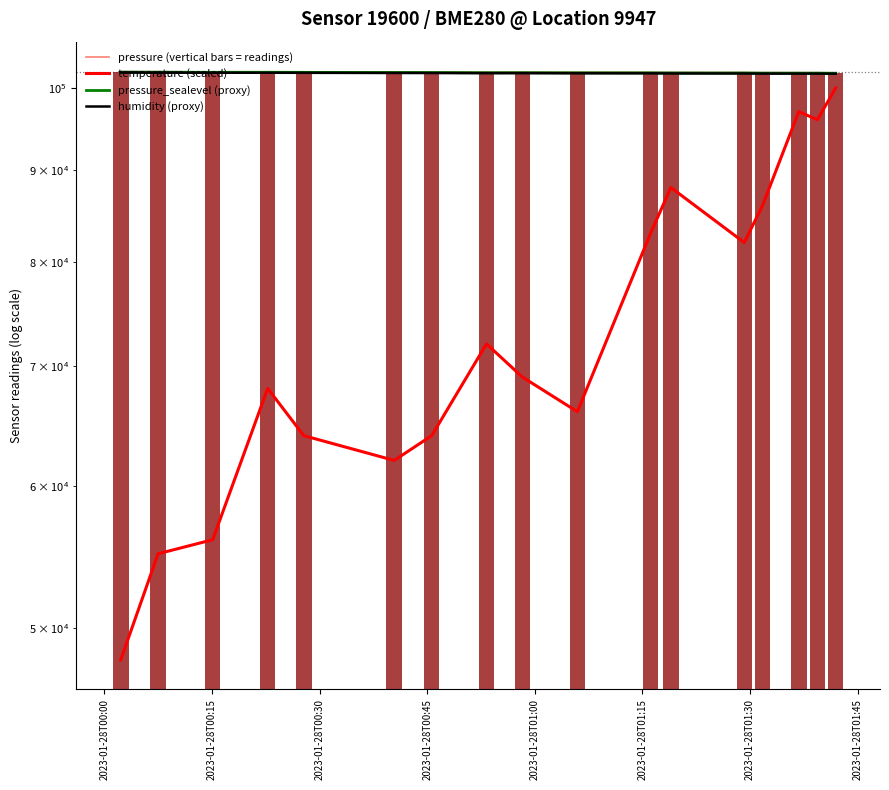

What is the highest value of the pressure_sealevel (proxy) series?

102044.4